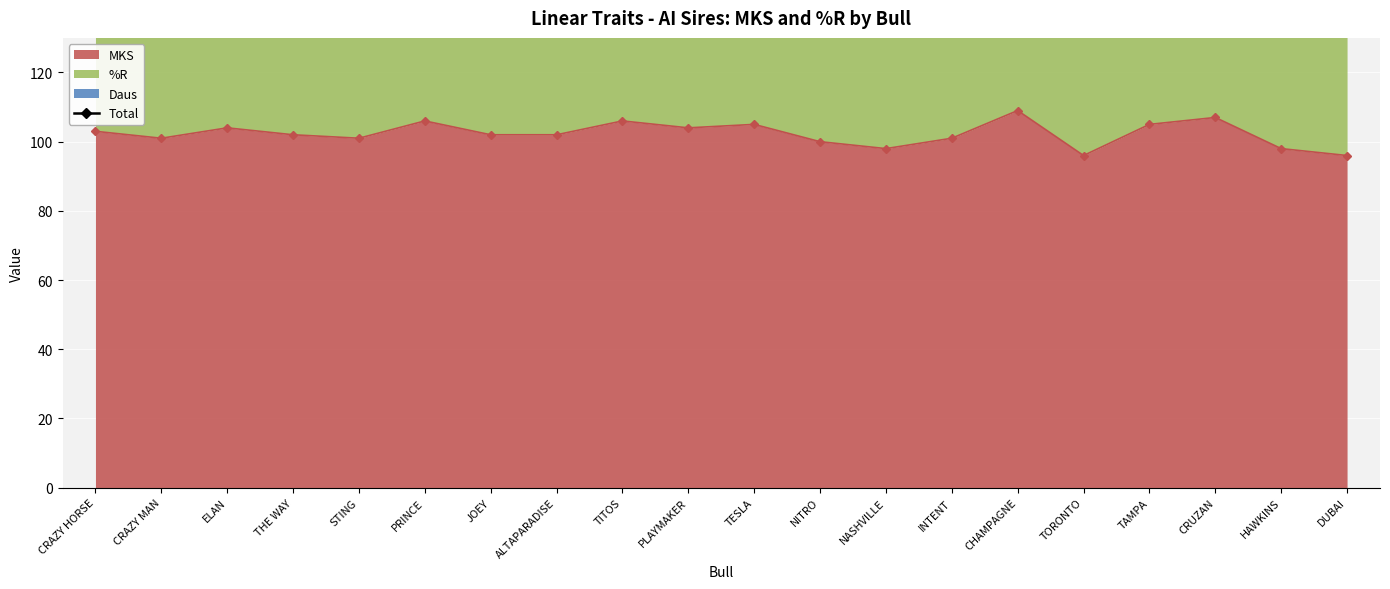

The MKS series shows 193 at CHAMPAGNE. True or false?

False